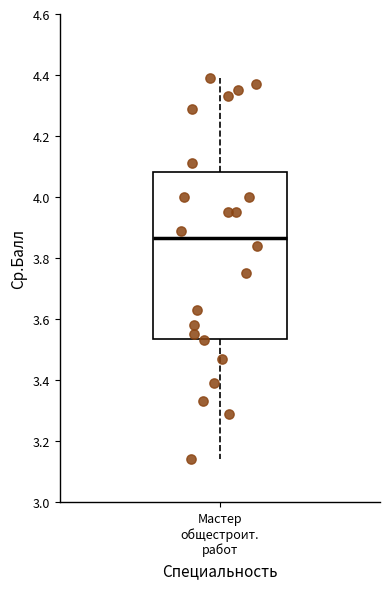

Read this box plot against the y-axis: the position of the median line, the range covered by the box, and the ends of both whiskers. The values are not printed on the chart, so give them approximately, as read against the axis.

median 3.86, box 3.54 to 4.08, whiskers 3.14 to 4.40